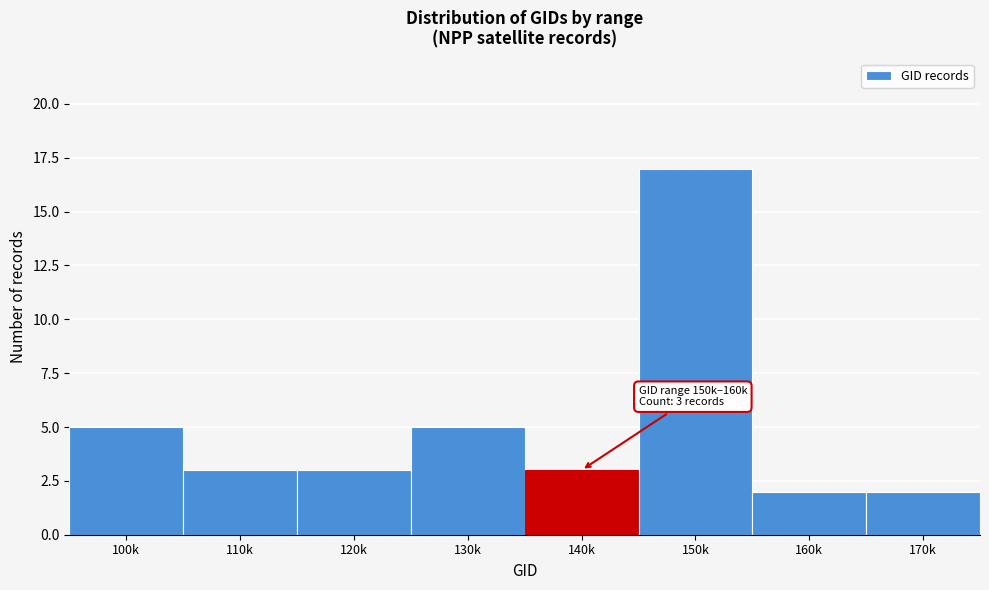

Reading left to right, transcribe all the data shown in this chart.

5	3	3	5	3	17	2	2